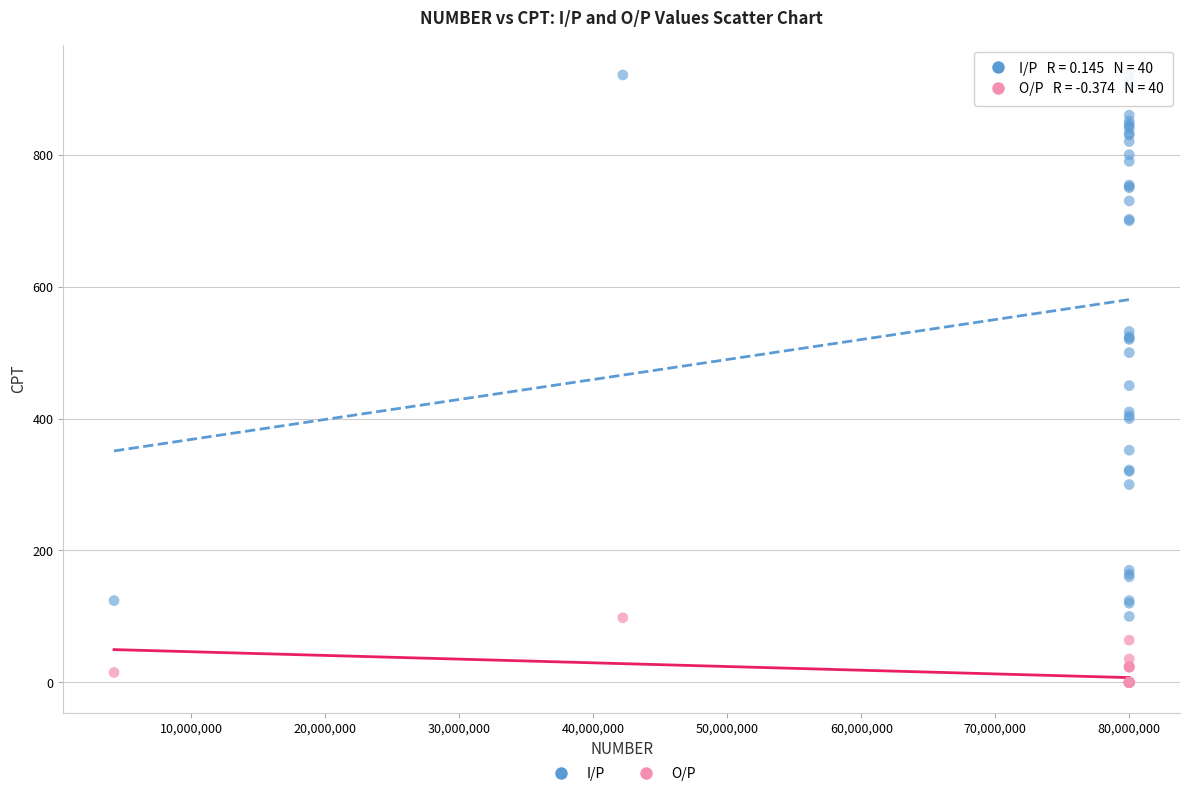

Which series reaches the maximum Y coordinate?

I/P